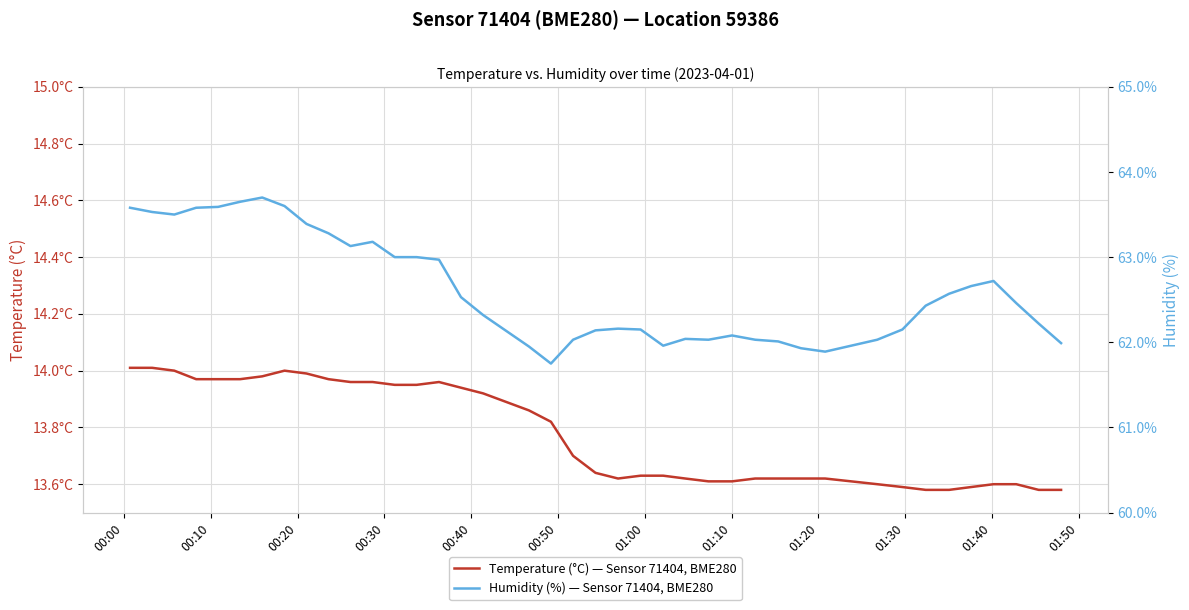

What is the value of the Temperature (°C) — Sensor 71404, BME280 point at the 31st from the left?

13.6